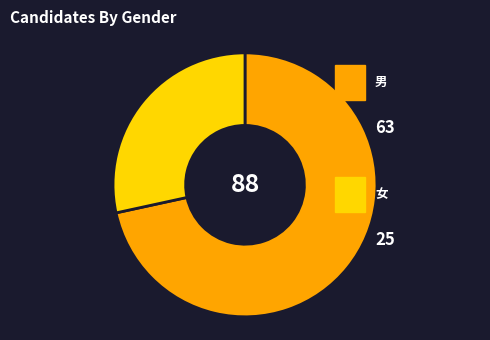

Is there a majority slice in this chart?

Yes